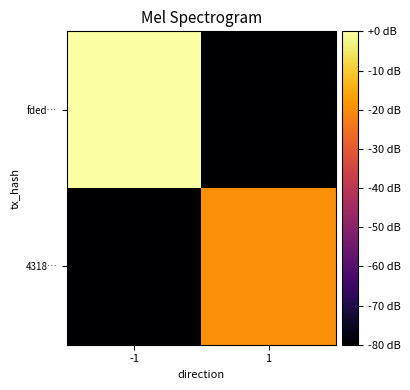

Rank the series by their maximum value, from highest to lowest.

fded…, 4318…